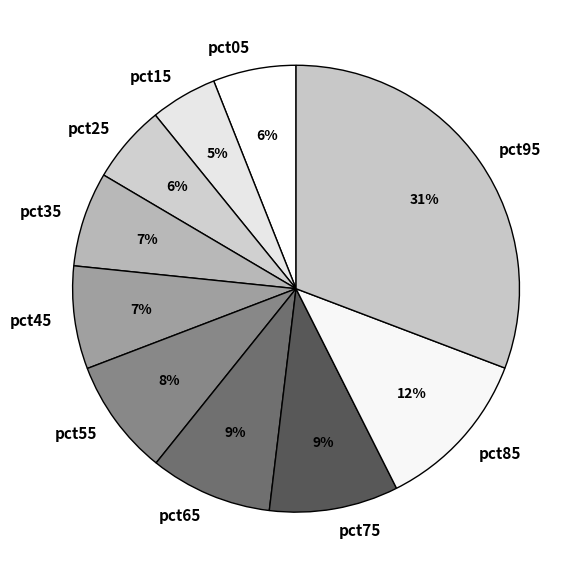

What percentage is the pct75 slice, to the nearest percent?

9%